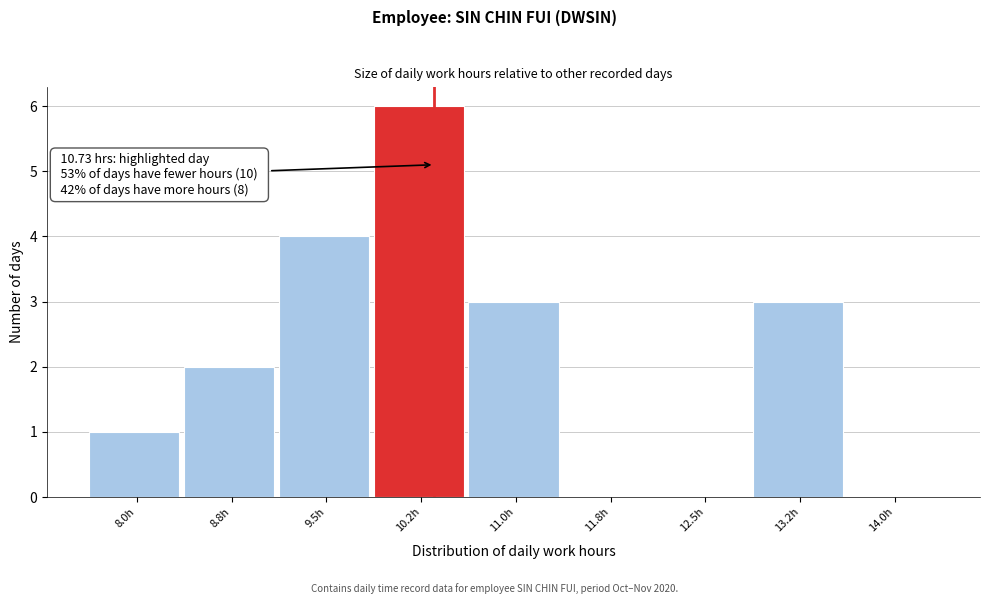

Reading left to right, extract all data points from this chart.

8.0h=1	8.8h=2	9.5h=4	10.2h=6	11.0h=3	11.8h=0	12.5h=0	13.2h=3	14.0h=0